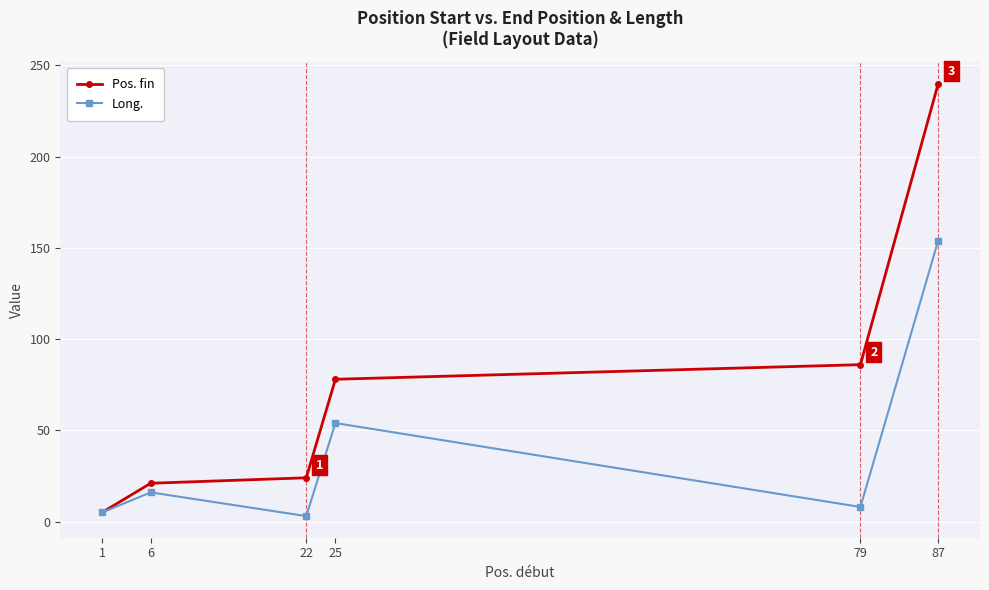

What is the smallest value displayed?

3